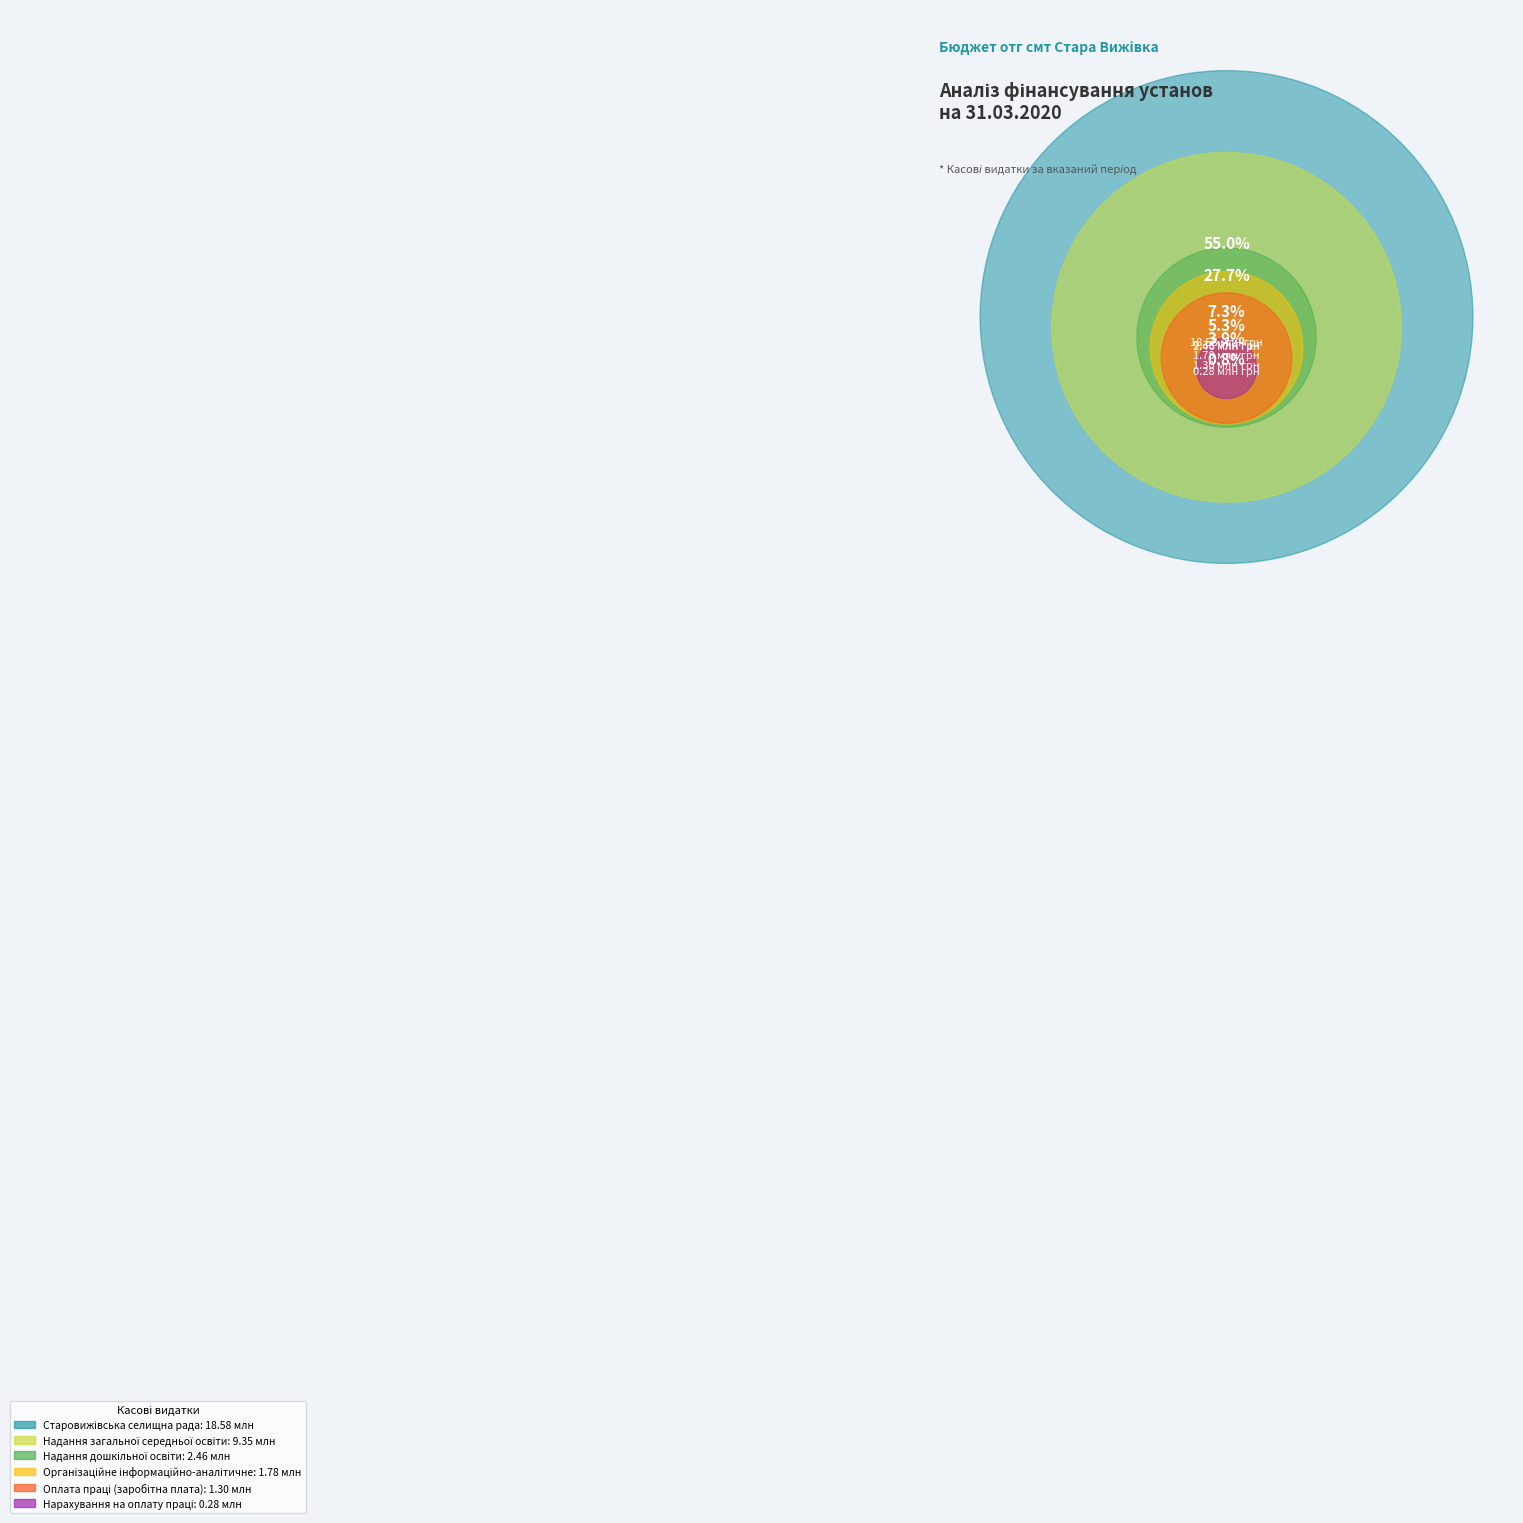

How many segments does this pie chart have?

6